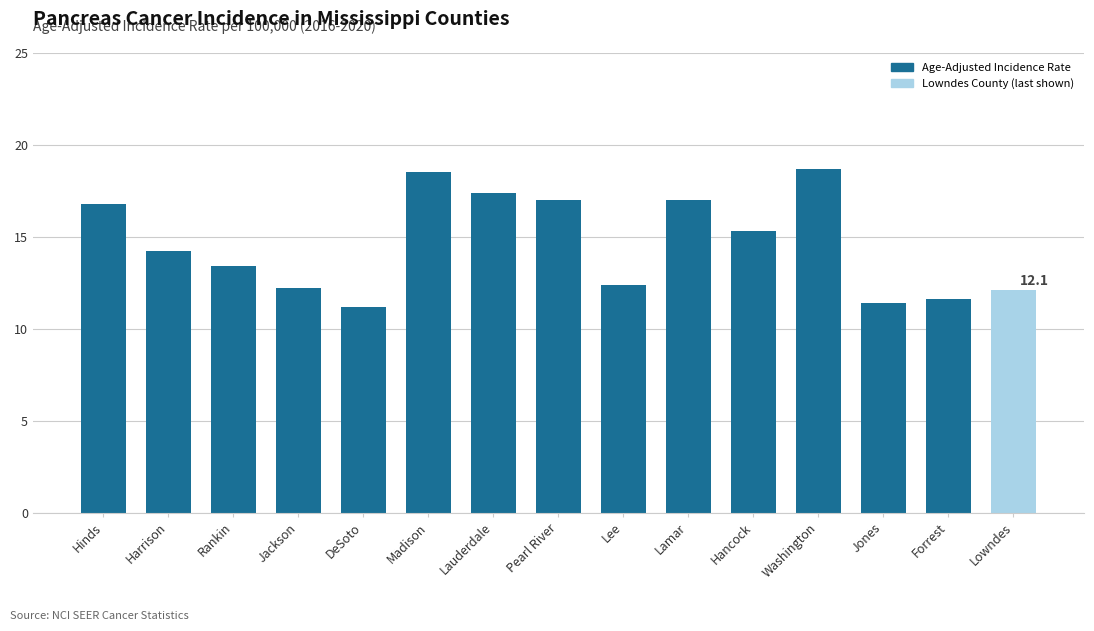

Approximately how many times larger is the value at DeSoto compared to Lauderdale?

0.6